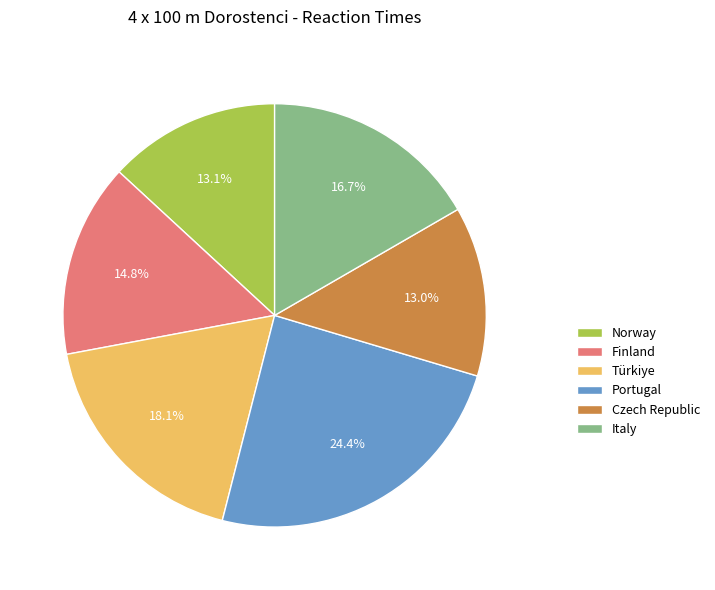

Is there a majority slice in this chart?

No